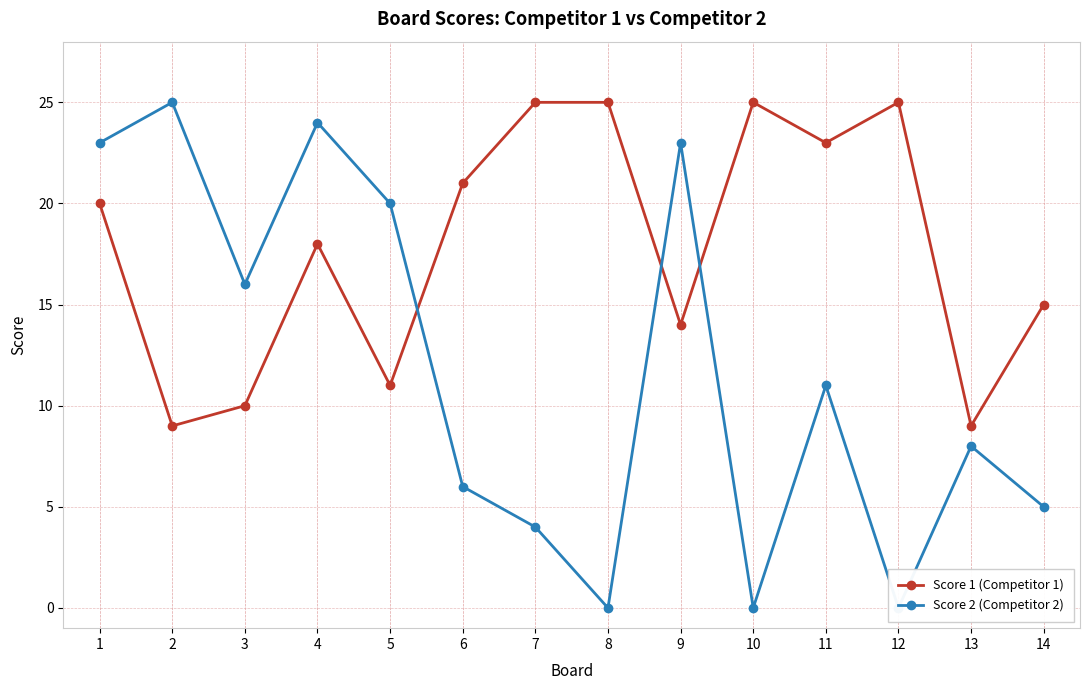

What is the spread (max minus min) of values at 6?

15